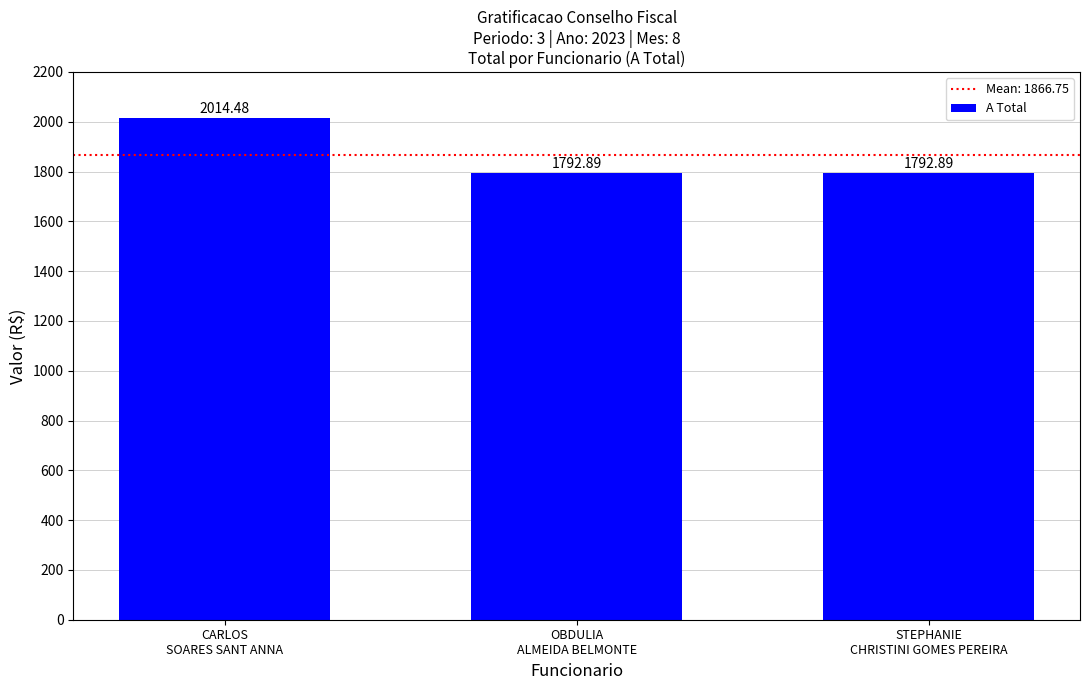

What position from the right is OBDULIA
ALMEIDA BELMONTE?

2